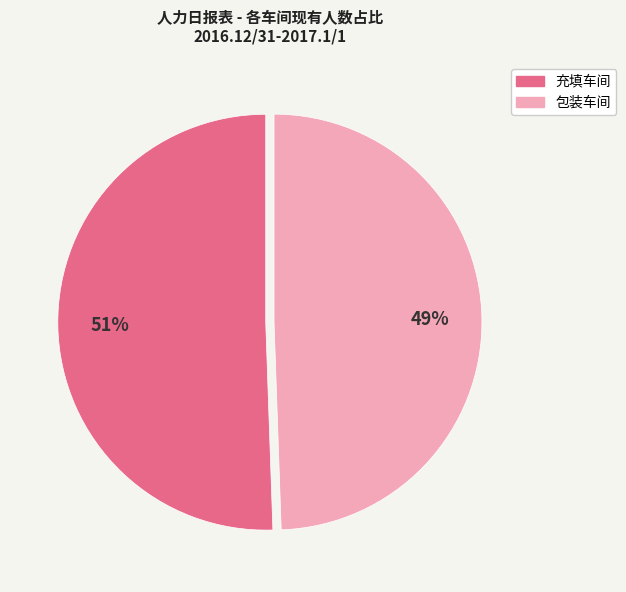

To the nearest percent, what is the combined percentage of 包装车间 and 充填车间?

100%